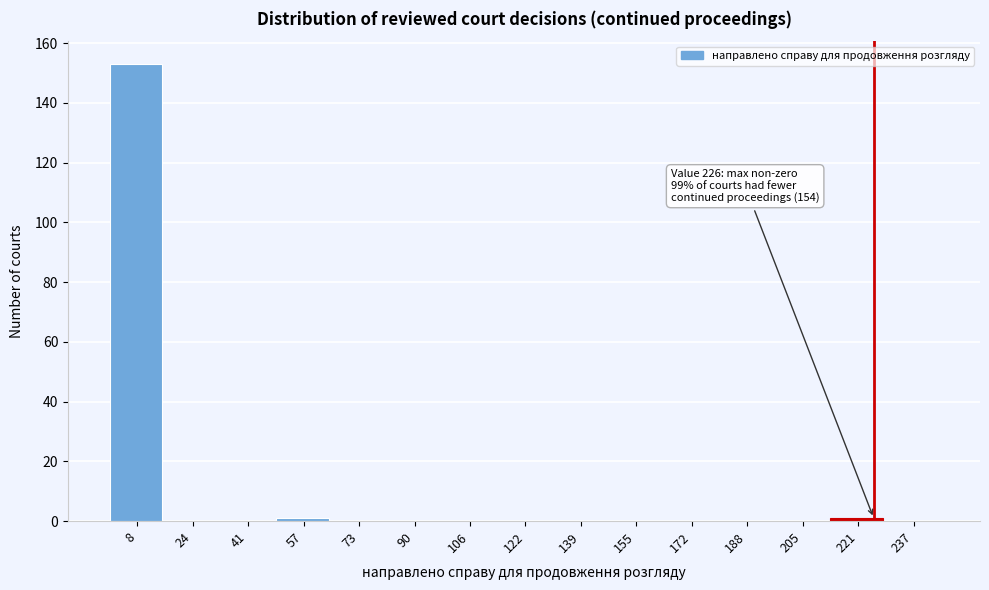

Which range on the x-axis has the tallest bar?

0.0 to 16.4